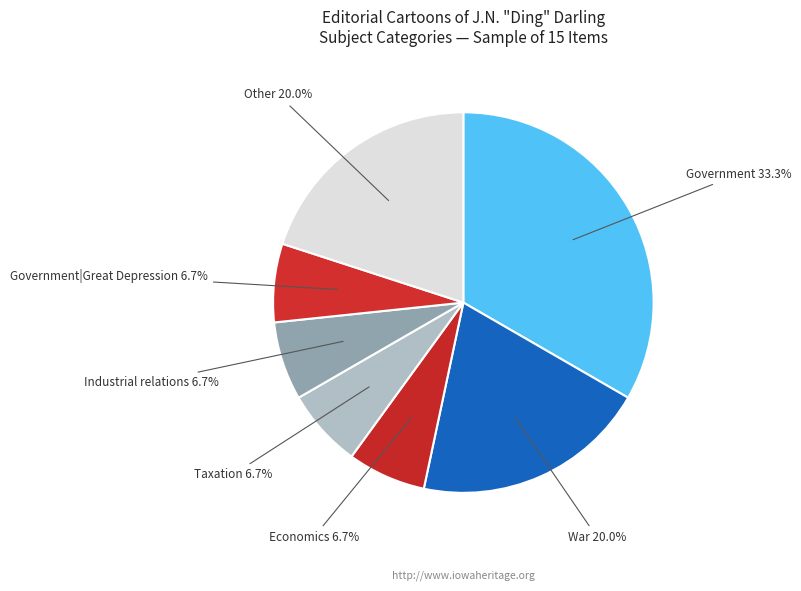

Which slice is the largest?

Government